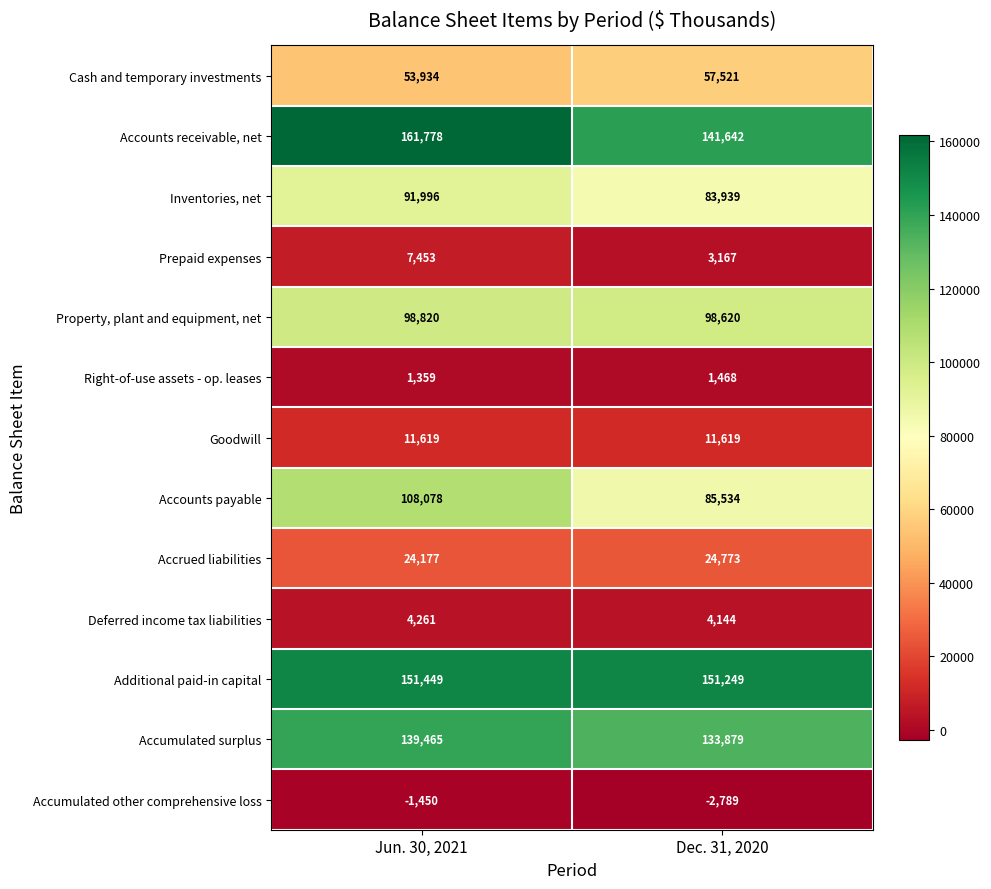

What is the highest value of the Goodwill series?

11619